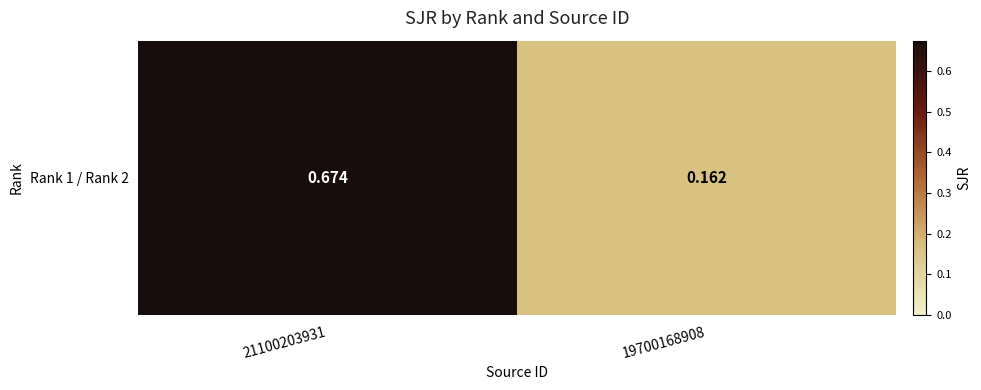

What is the change in value from 21100203931 to 19700168908?

-0.5